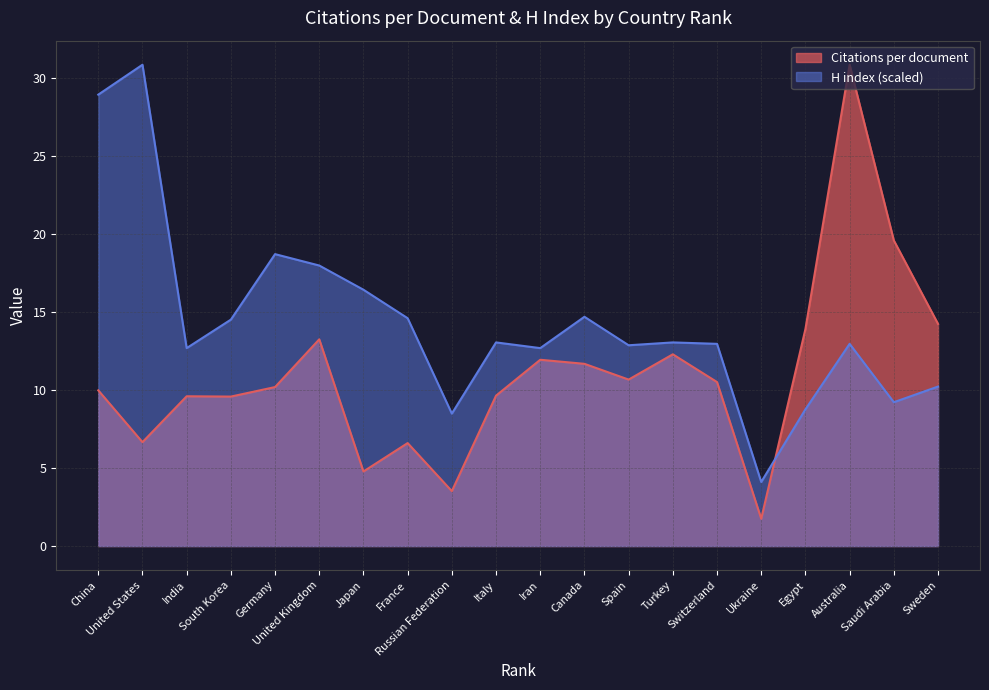

What is the greatest value displayed?

30.9